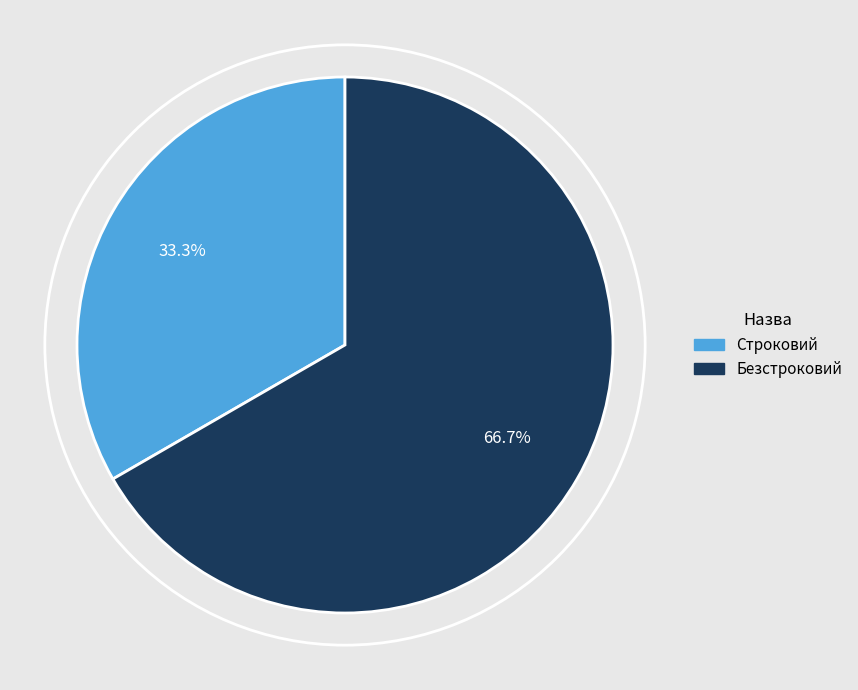

To the nearest percent, what portion does Строковий represent?

33%